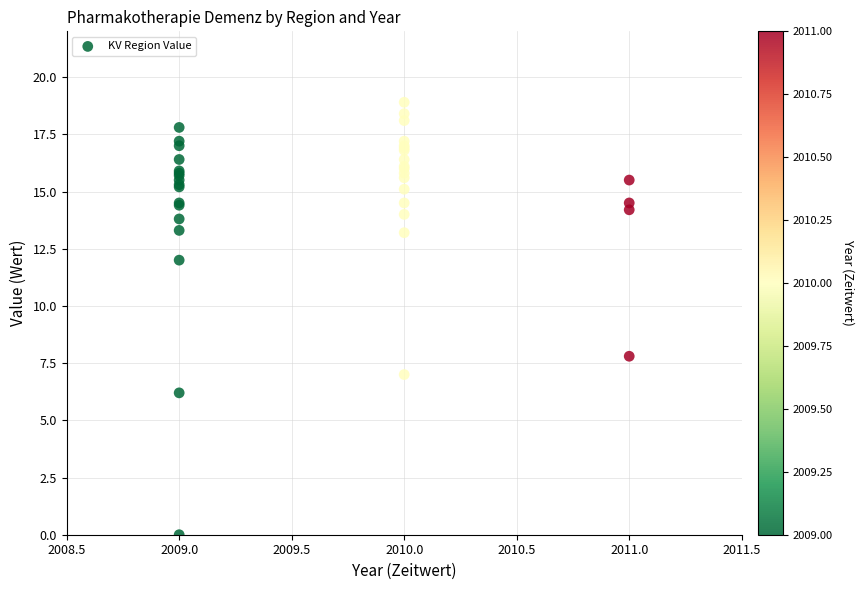

What Y value in the scatter plot is closest to 9?

7.8